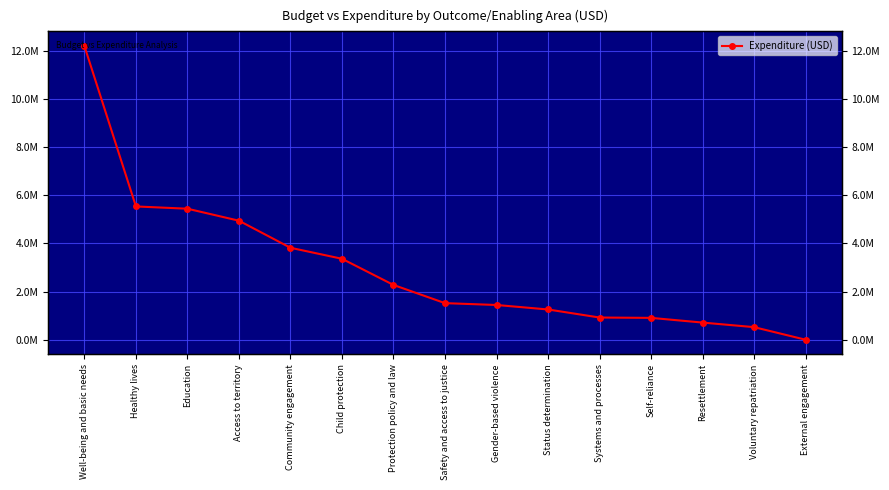

Does the chart have visible grid lines?

Yes